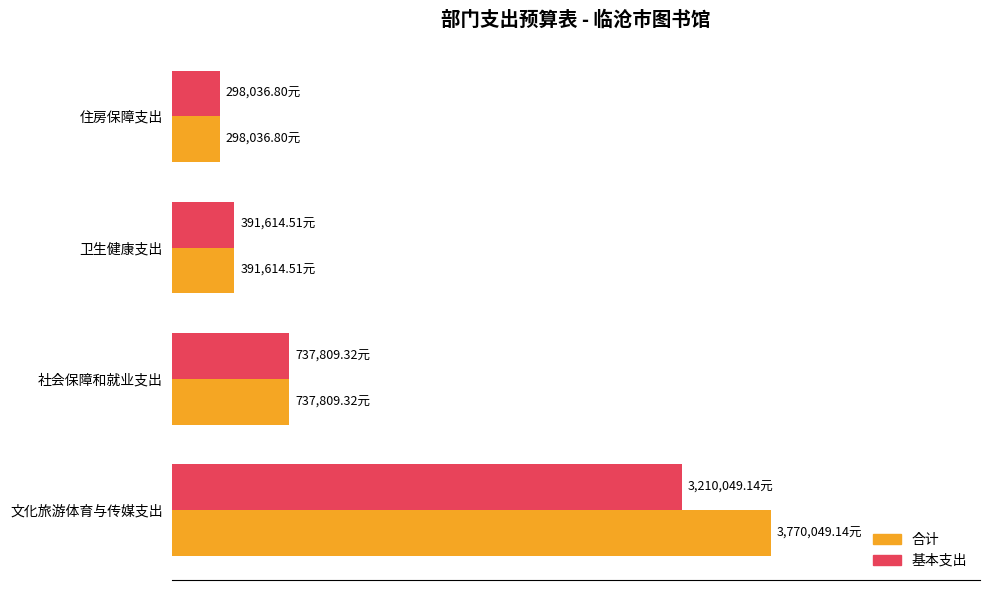

What are all the series names shown in the legend?

合计, 基本支出